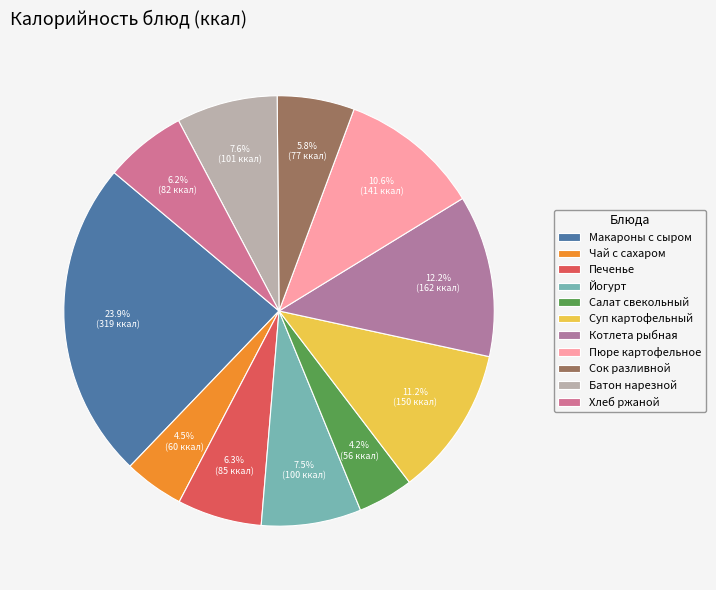

Count the number of slices in the pie.

11